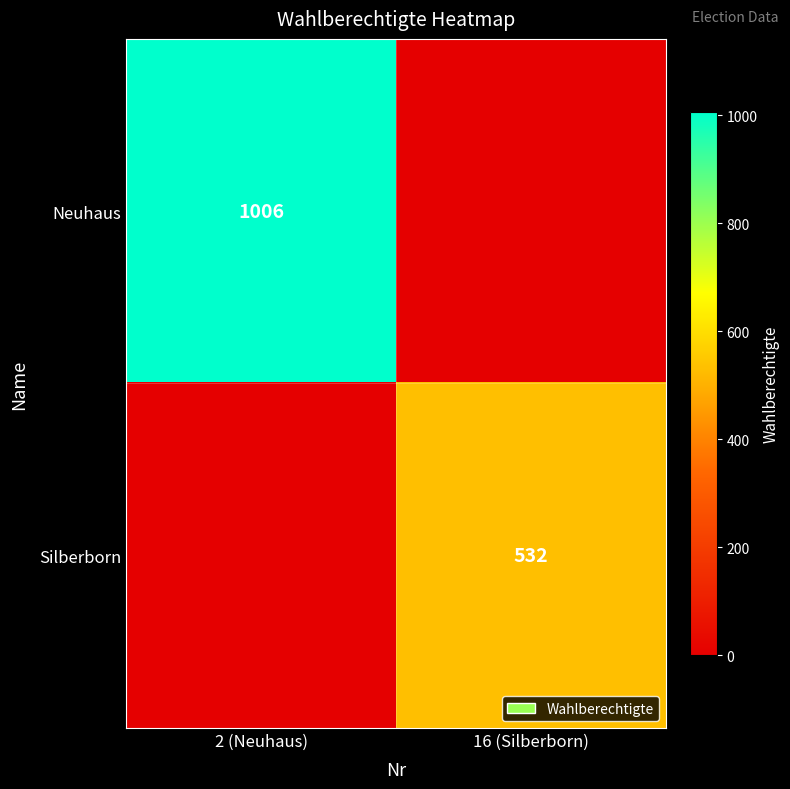

True or false: Neuhaus has a value of 1006 at 2 (Neuhaus).

True